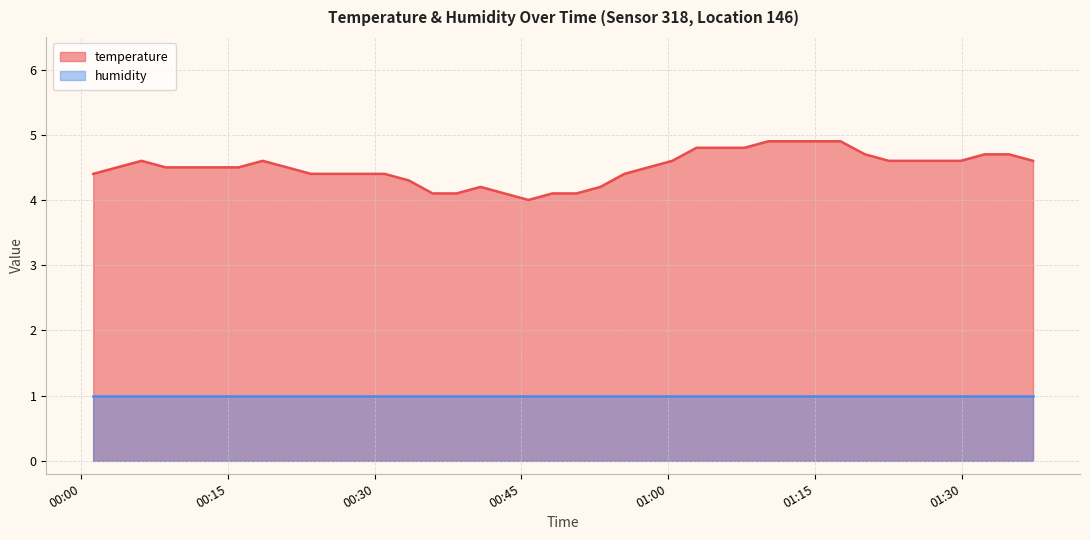

The chart shows a value of 4.4 at 2023-01-23T00:23:30. True or false?

True